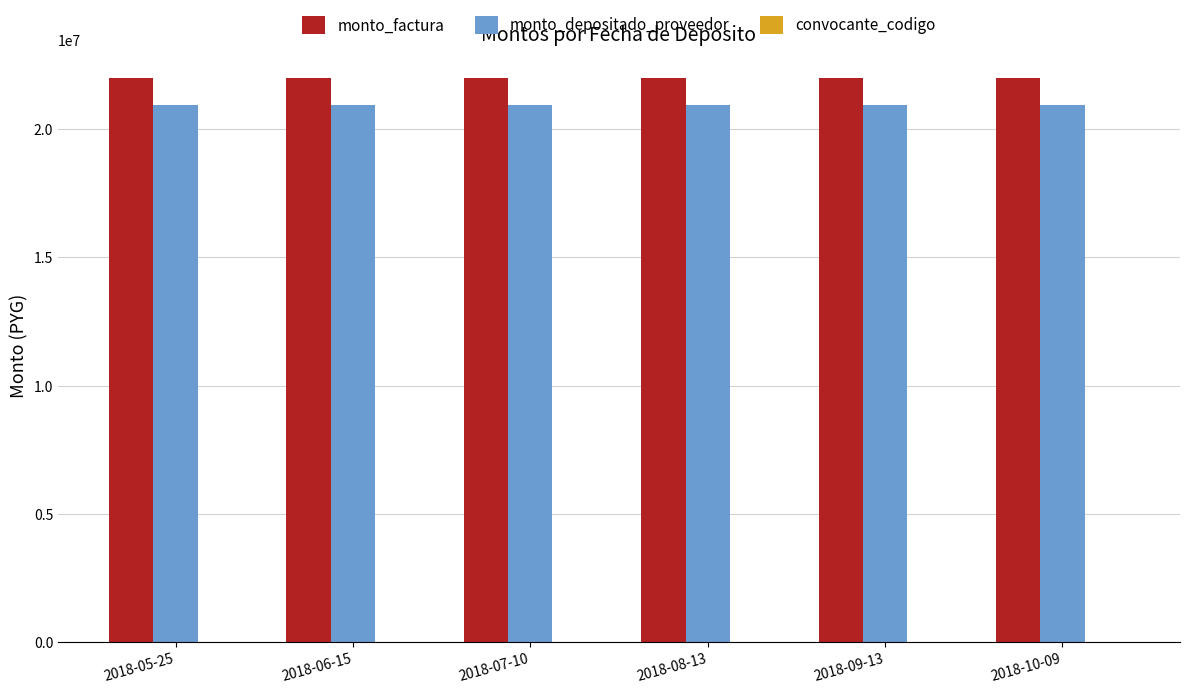

What is the highest value of the monto_factura series?

22007976